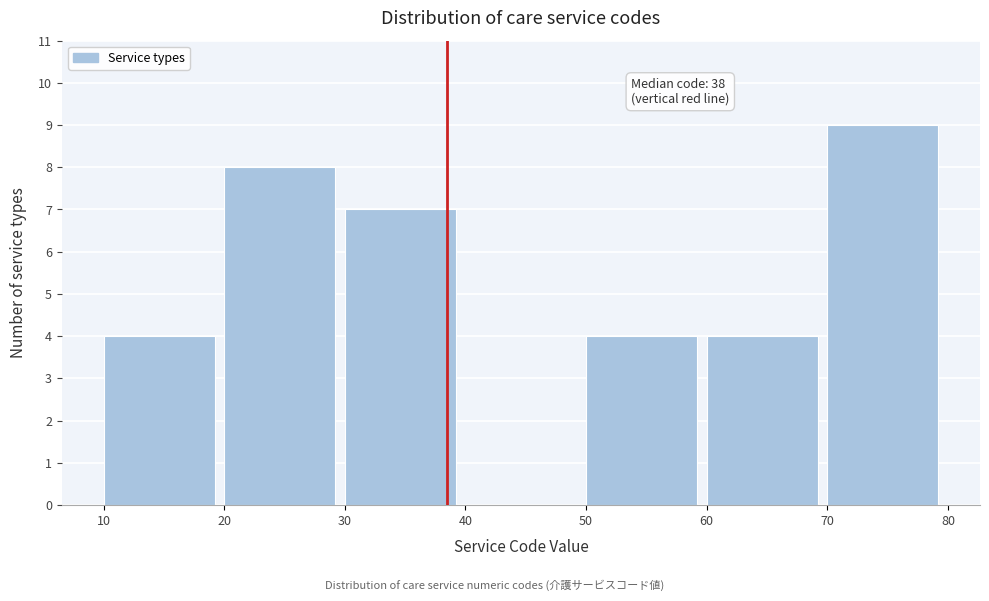

Which range on the x-axis has the tallest bar?

70 to 80